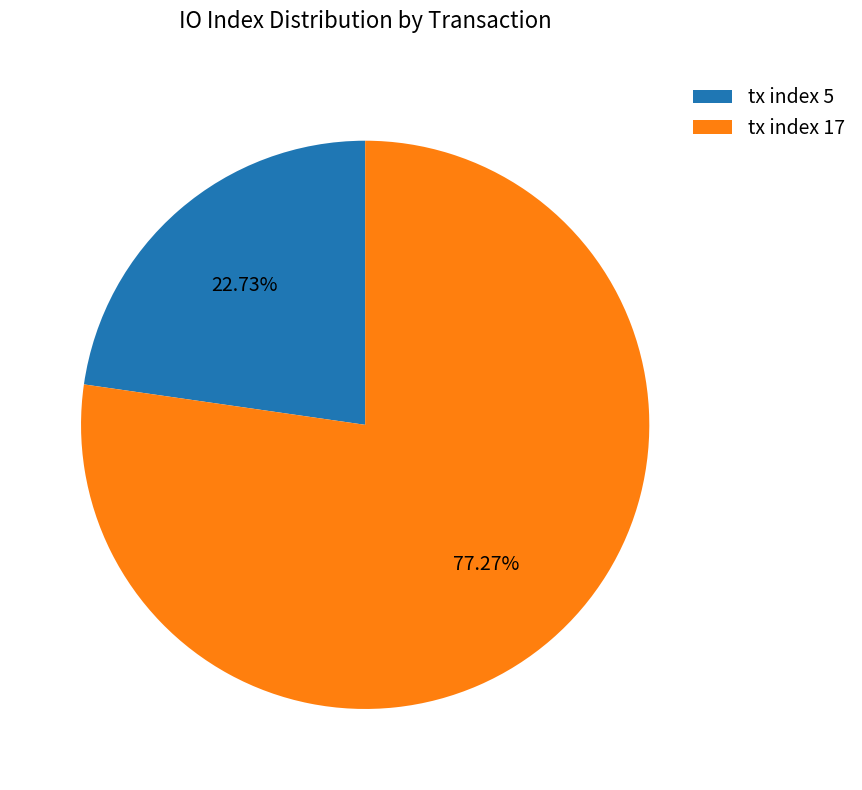

The tx index 5 slice represents 23% of the pie. True or false?

True